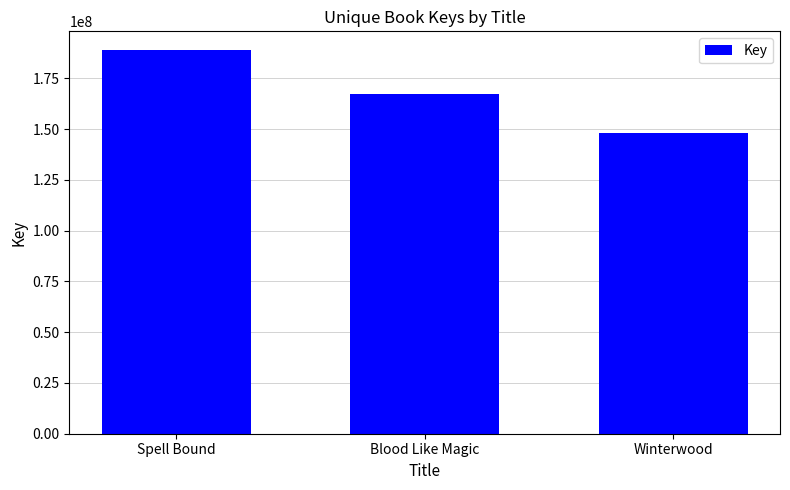

What is the approximate value at Spell Bound, to the nearest 10?

188771490